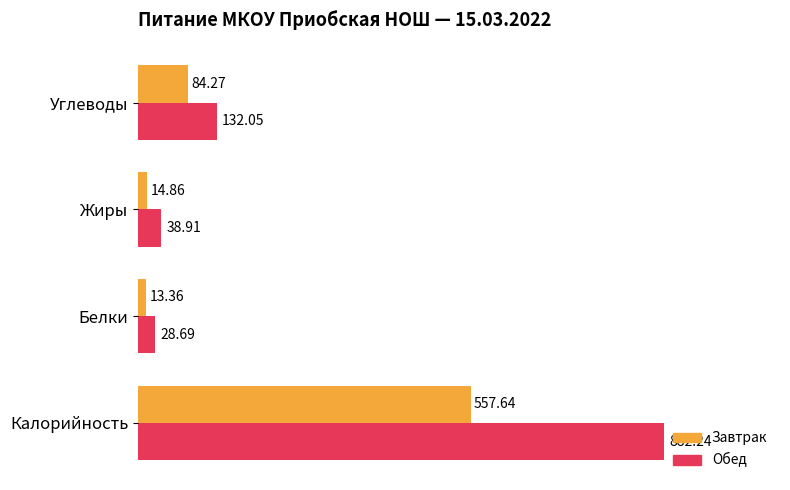

Is the value of Обед at Углеводы greater than the value of Завтрак at Белки?

Yes